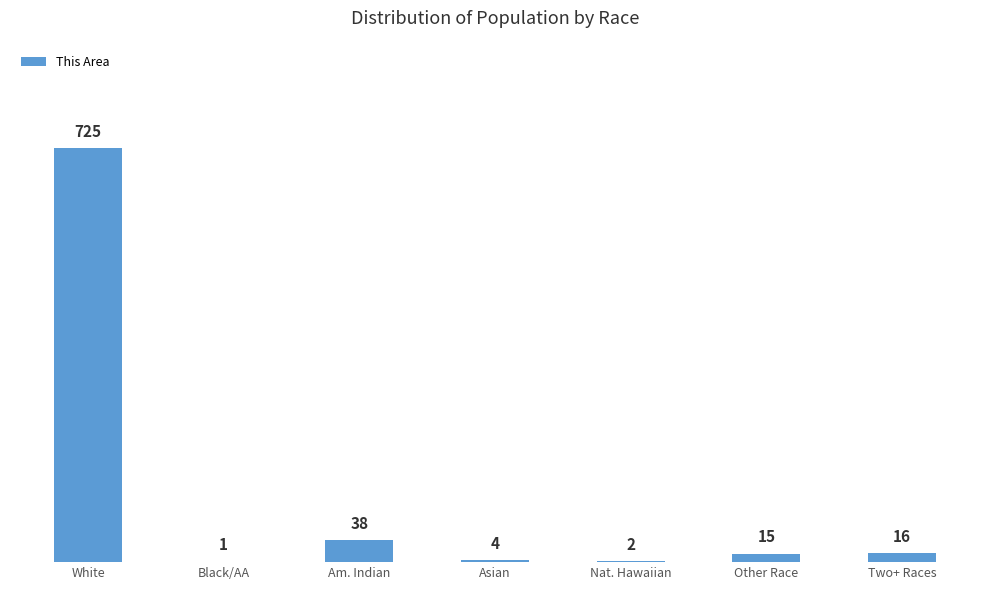

Does the chart contain stacked bars?

No